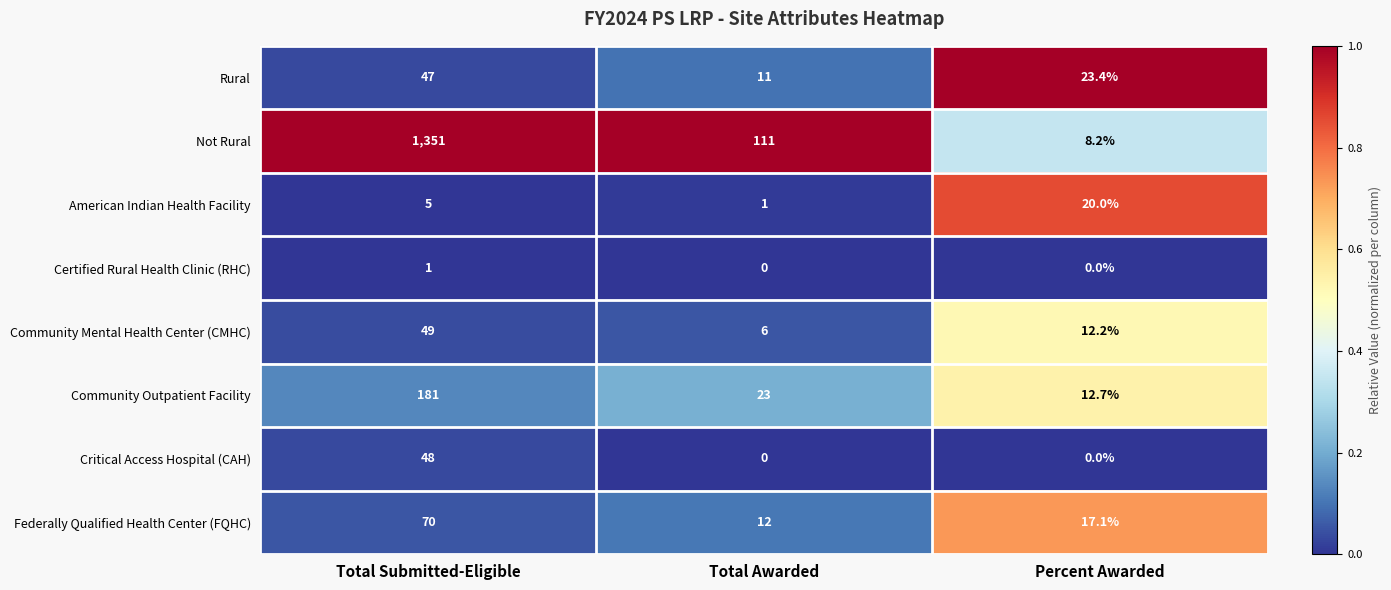

Which series has the widest spread of values?

Not Rural